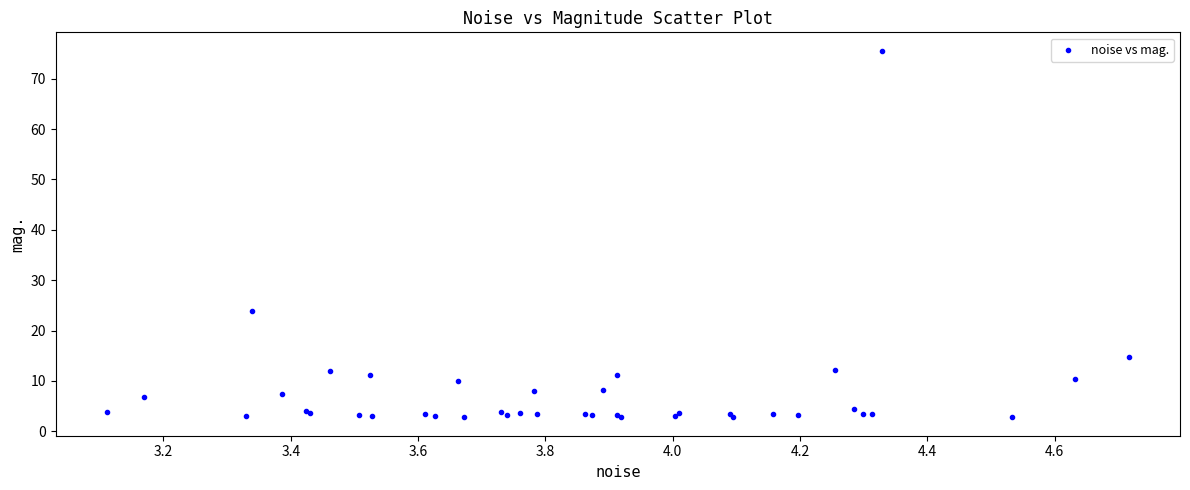

What Y value in the scatter plot is closest to 39?

23.8